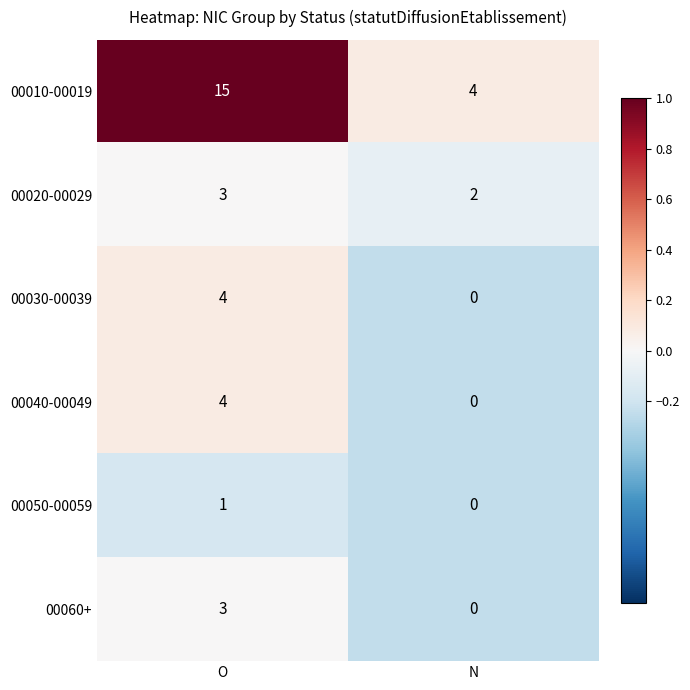

Reading right to left, extract all data points from this chart.

00010-00019: 4	15
00020-00029: 2	3
00030-00039: 0	4
00040-00049: 0	4
00050-00059: 0	1
00060+: 0	3